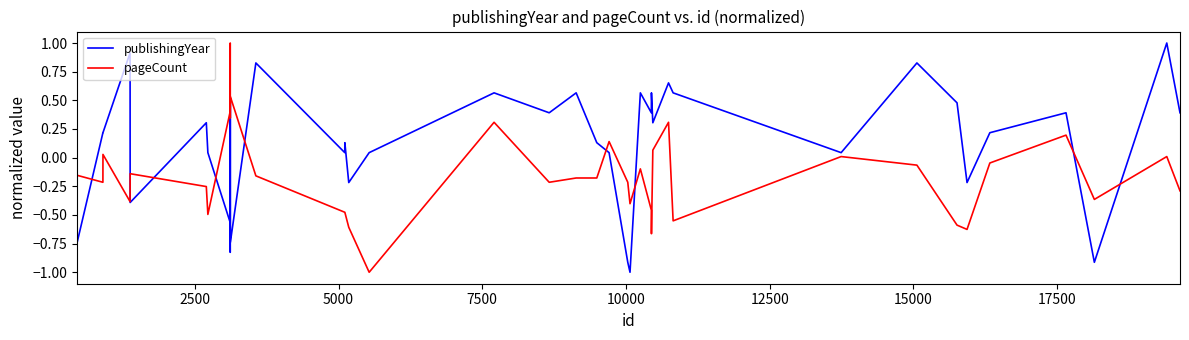

Rank the series by their average value, from highest to lowest.

publishingYear, pageCount